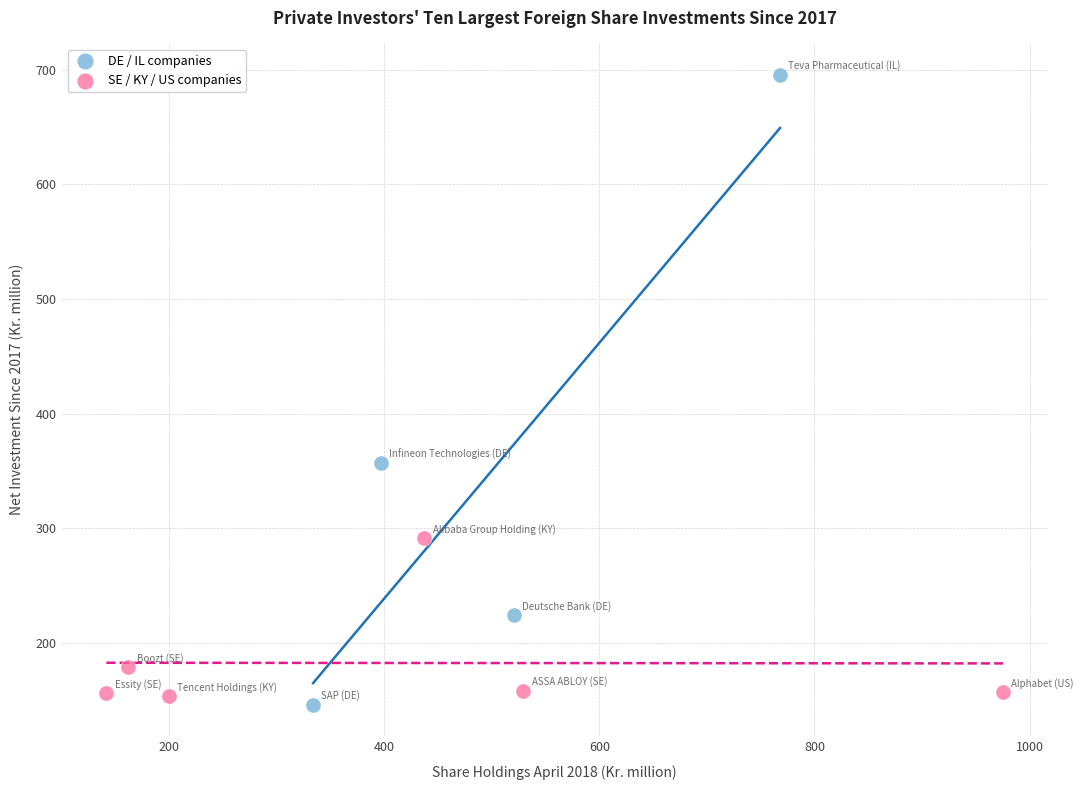

Which series reaches the minimum Y coordinate?

DE / IL companies